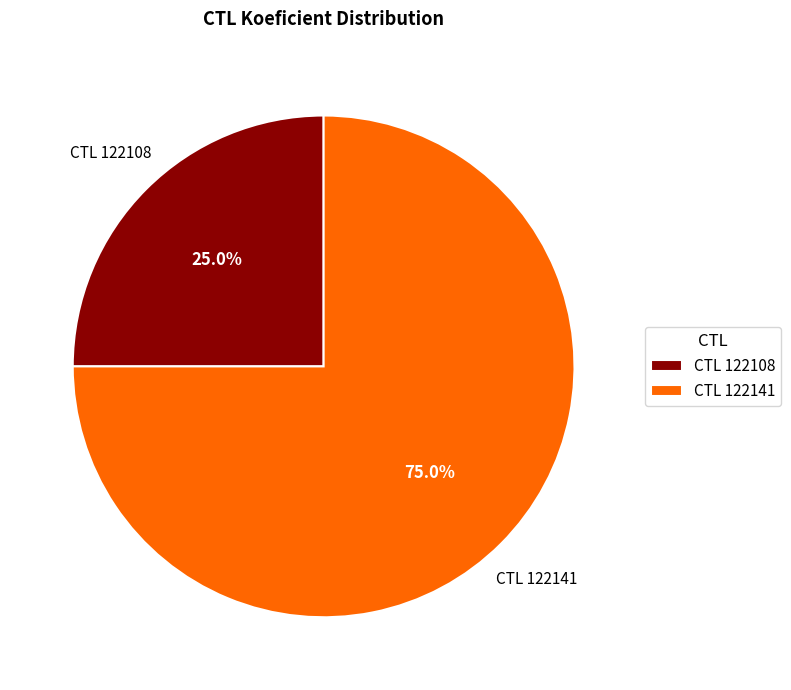

Which category has the biggest portion of the pie?

CTL 122141